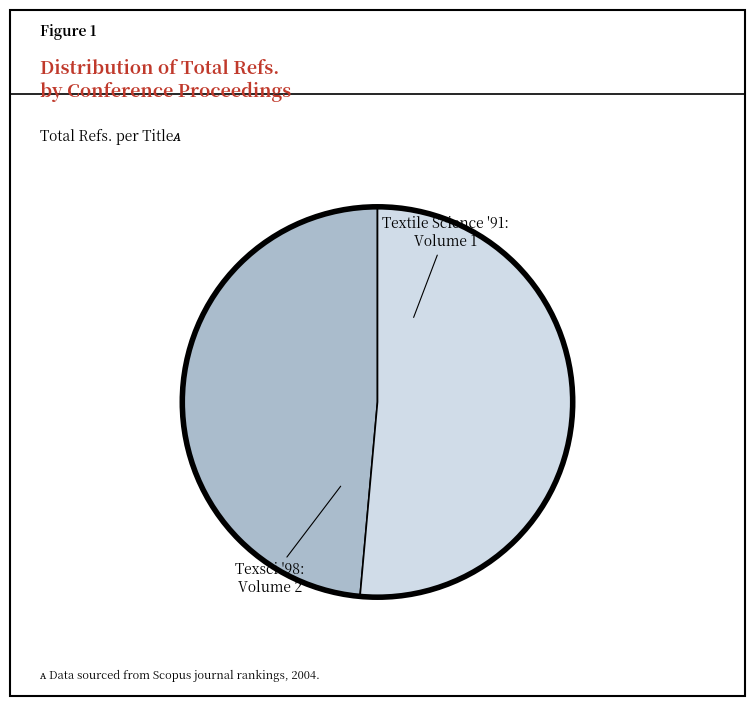

Is there a majority slice in this chart?

Yes